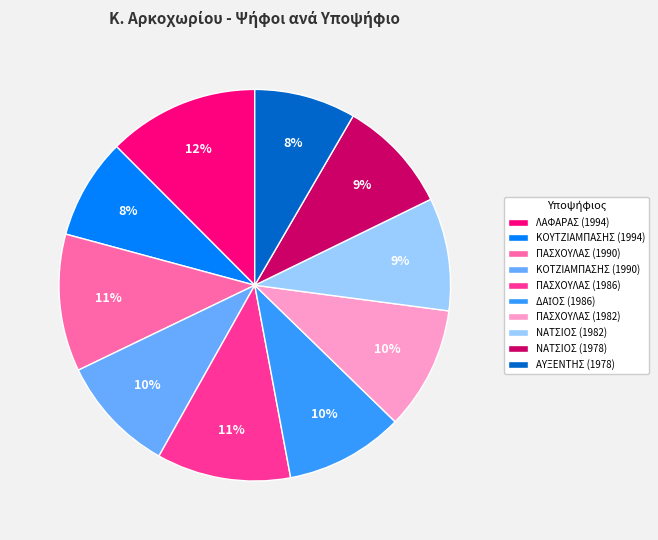

To the nearest percent, what is the average slice percentage?

10%